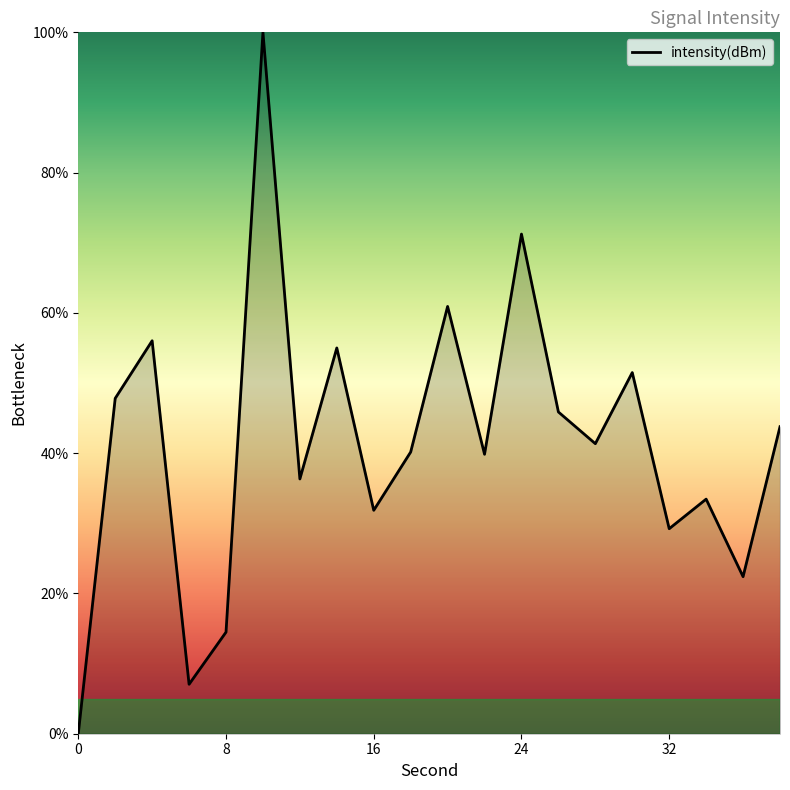

What is the difference between the maximum and minimum values?

100.0